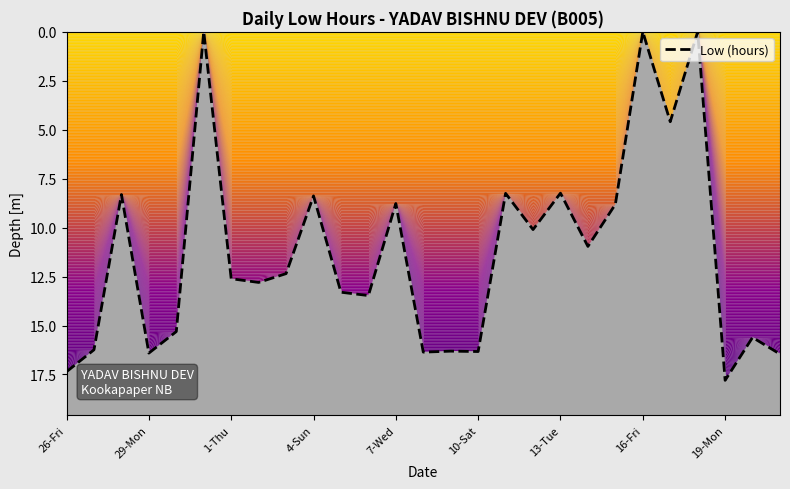

Reading left to right, list all the values displayed in this chart.

17.4	16.2	8.3	16.4	15.3	0.0	12.6	12.8	12.3	8.4	13.3	13.5	8.8	16.4	16.3	16.3	8.2	10.1	8.2	11.0	8.8	0.0	4.6	0.0	17.8	15.6	16.5